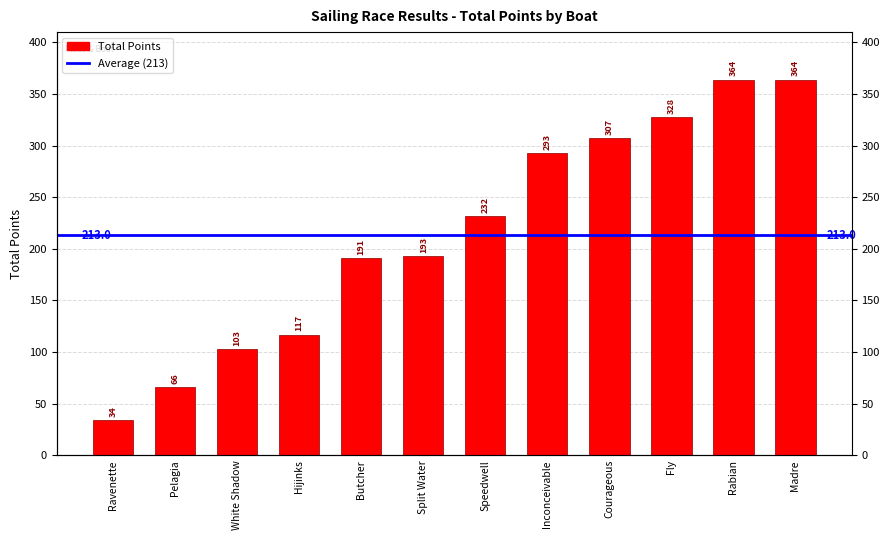

What is the change in value from Fly to Rabian?

+36